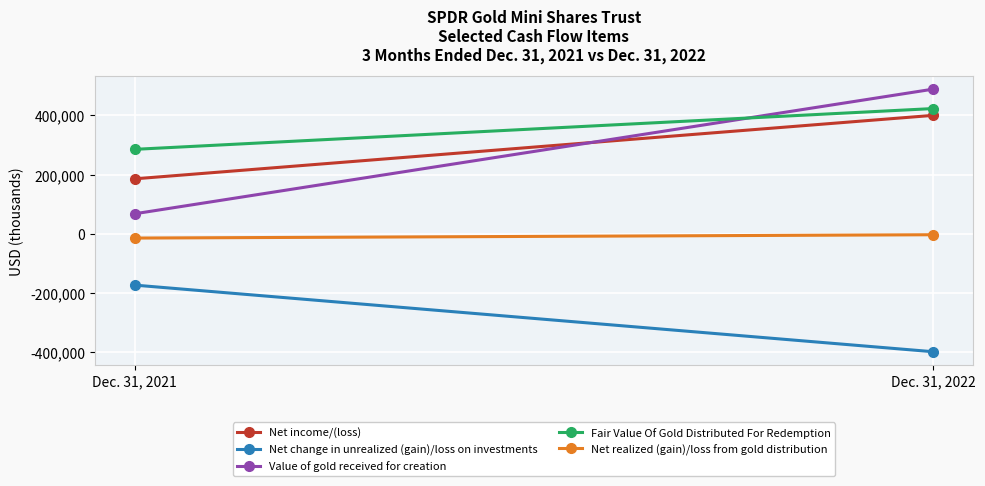

Which series changed the most between Dec. 31, 2021 and Dec. 31, 2022?

Value of gold received for creation